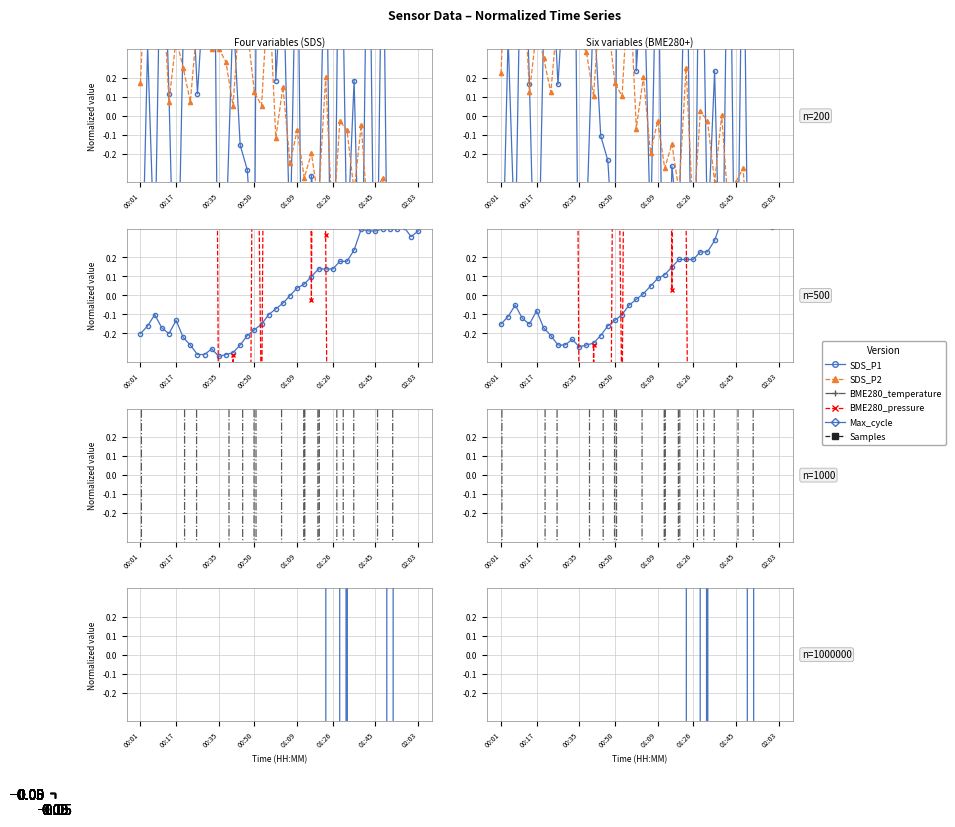

What is the minimum value for Max_cycle?

-603.9